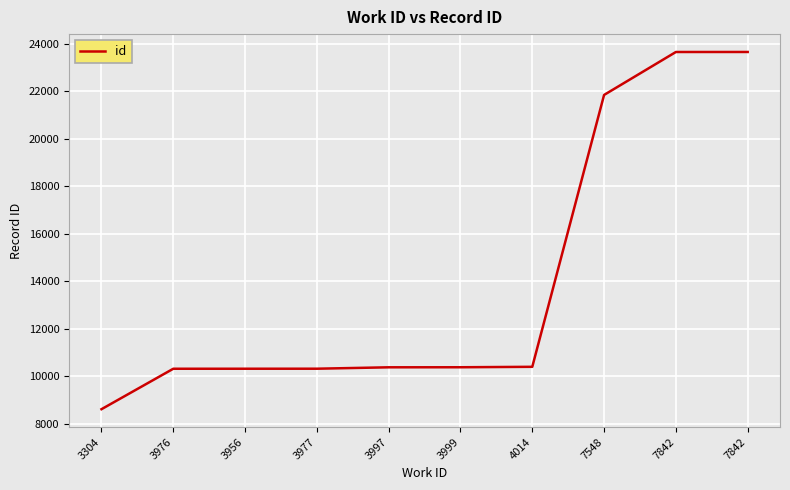

Where does the data first go above 10380?

4014